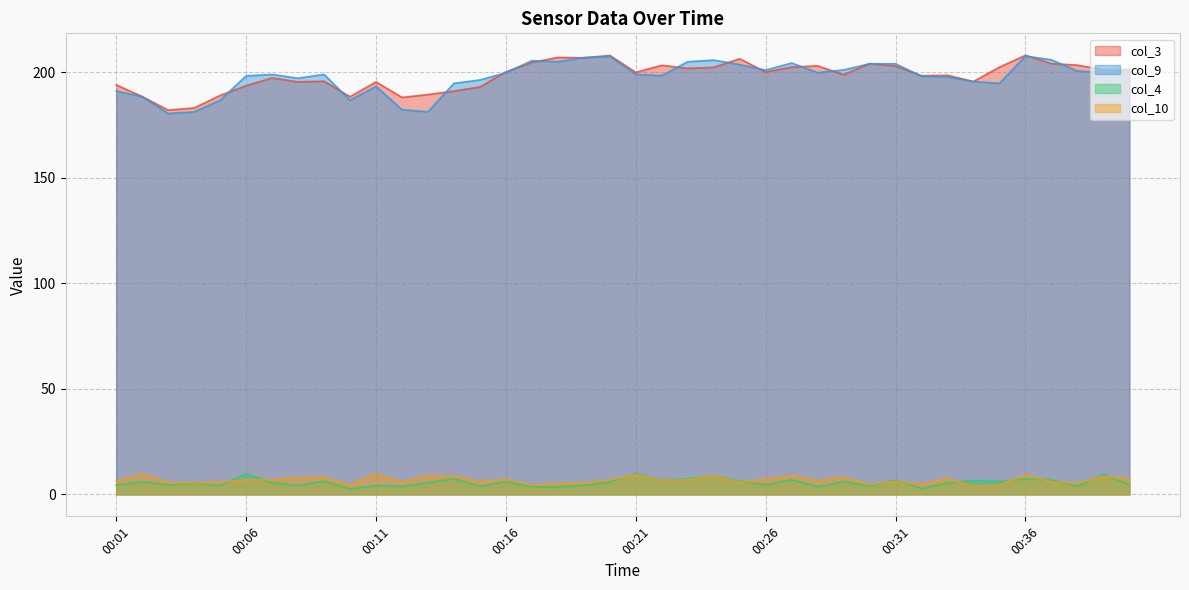

What is the average value of the col_3 series?

198.1